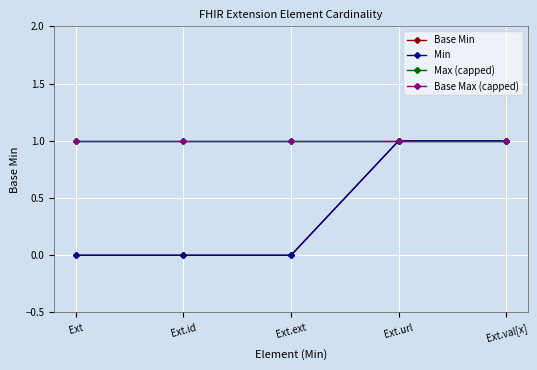

At which label is Min closest to 0?

Ext